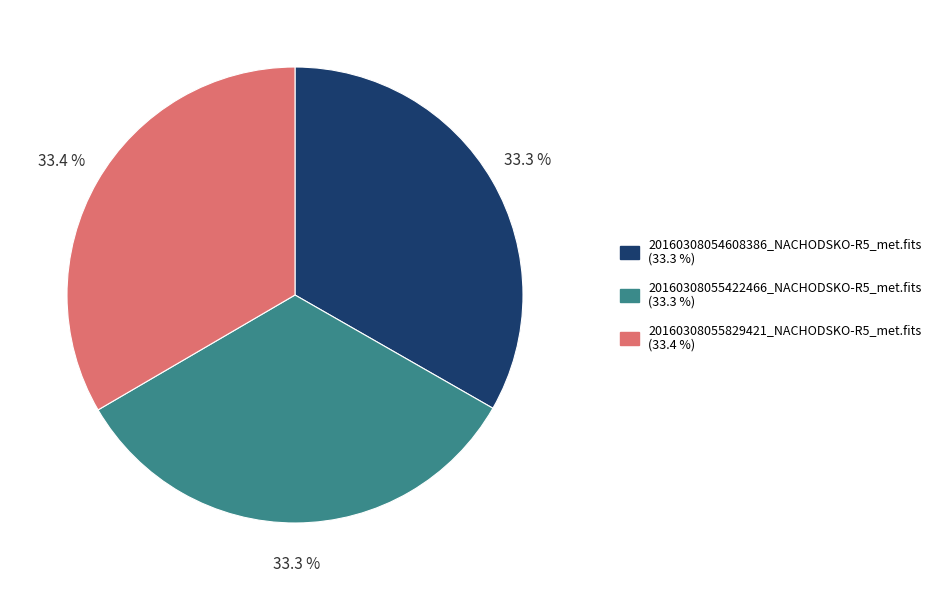

Does 20160308055829421_NACHODSKO-R5_met.fits represent more than half of the total?

No